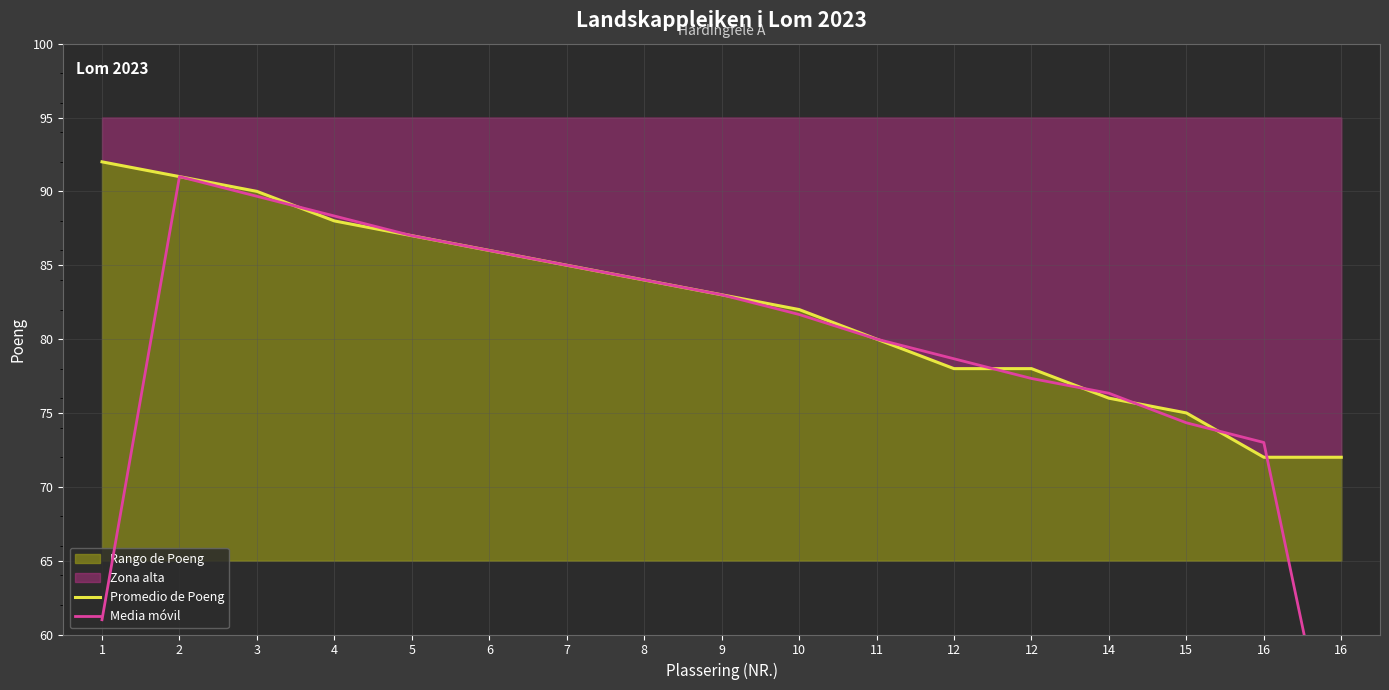

Reading right to left, transcribe all the data shown in this chart.

Promedio de Poeng: 16=72.0	16=72.0	15=75.0	14=76.0	12=78.0	12=78.0	11=80.0	10=82.0	9=83.0	8=84.0	7=85.0	6=86.0	5=87.0	4=88.0	3=90.0	2=91.0	1=92.0
Media móvil: 16=48.0	16=73.0	15=74.3	14=76.3	12=77.3	12=78.7	11=80.0	10=81.7	9=83.0	8=84.0	7=85.0	6=86.0	5=87.0	4=88.3	3=89.7	2=91.0	1=61.0